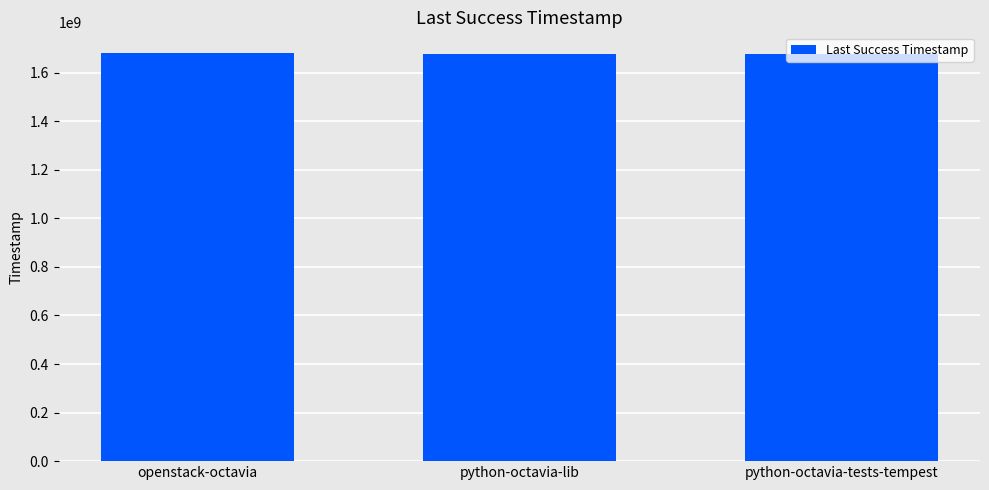

What is the approximate value at python-octavia-tests-tempest, to the nearest 10?

1677851520